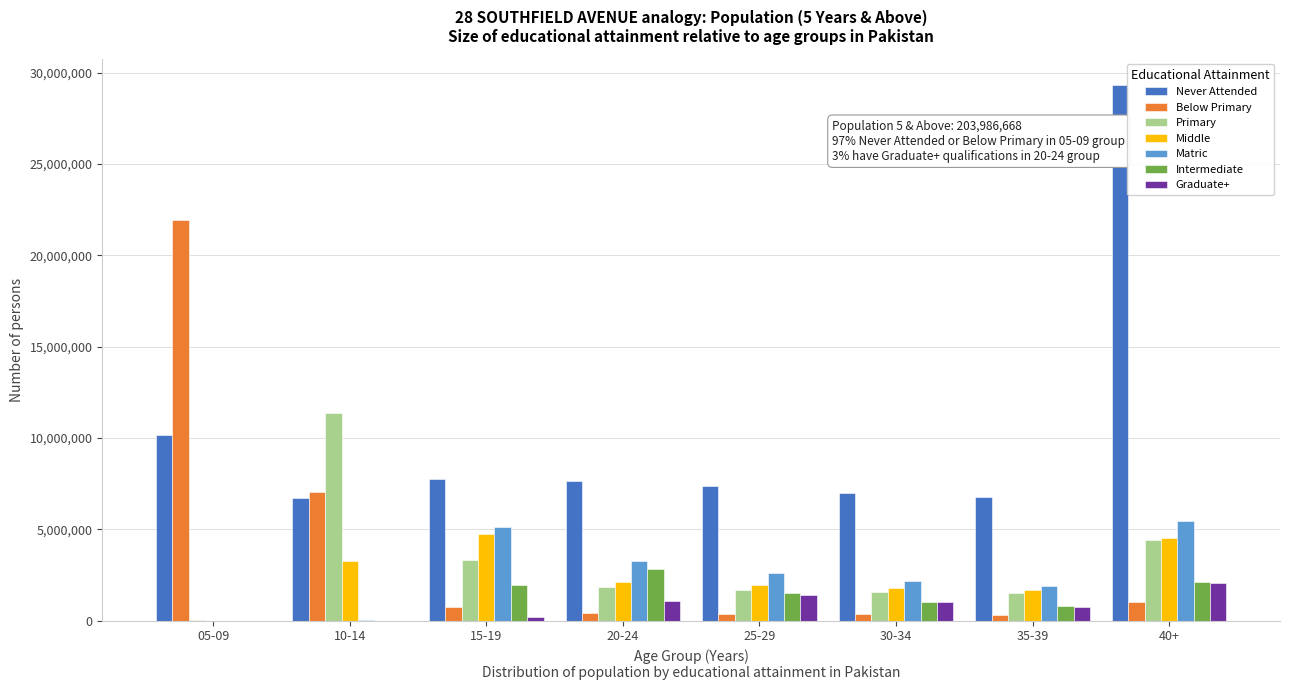

At which category does the chart reach its peak across all series?

40+